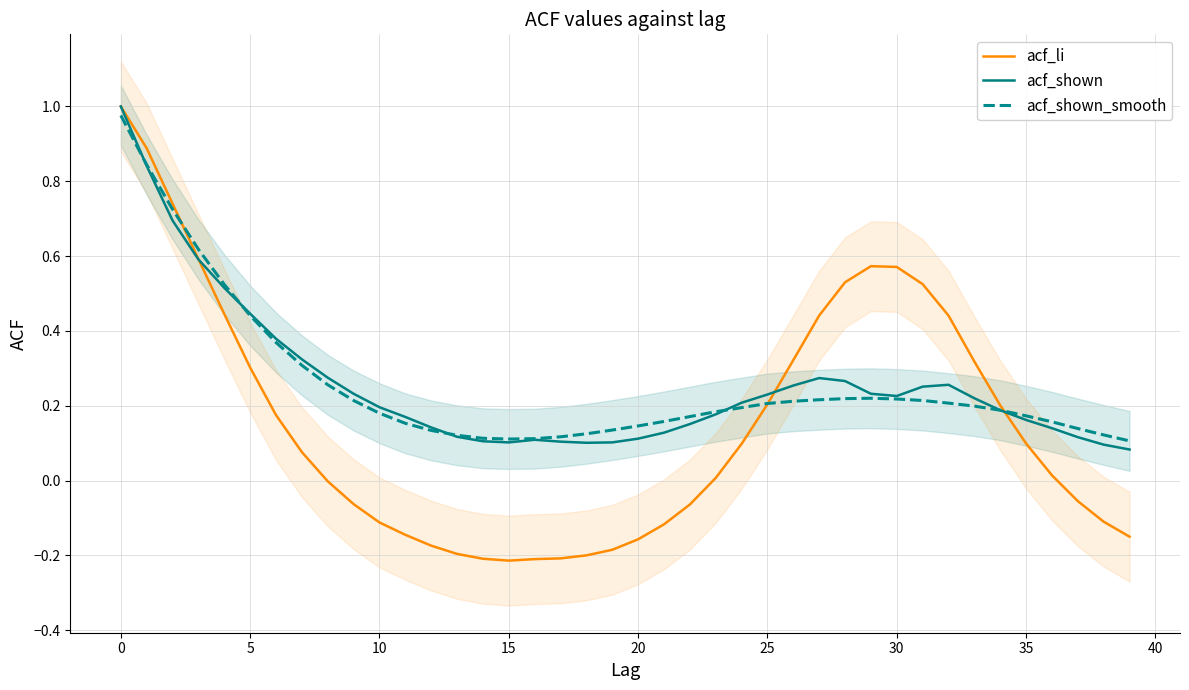

Which label corresponds to the smallest value in the chart?

15